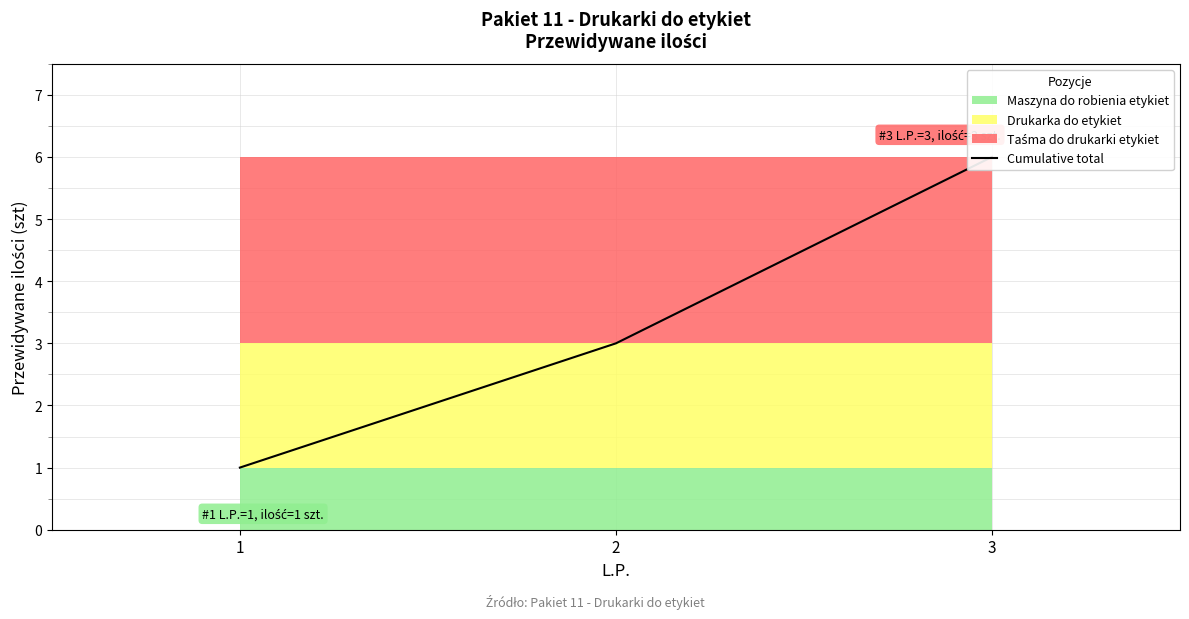

What is the average value?

3